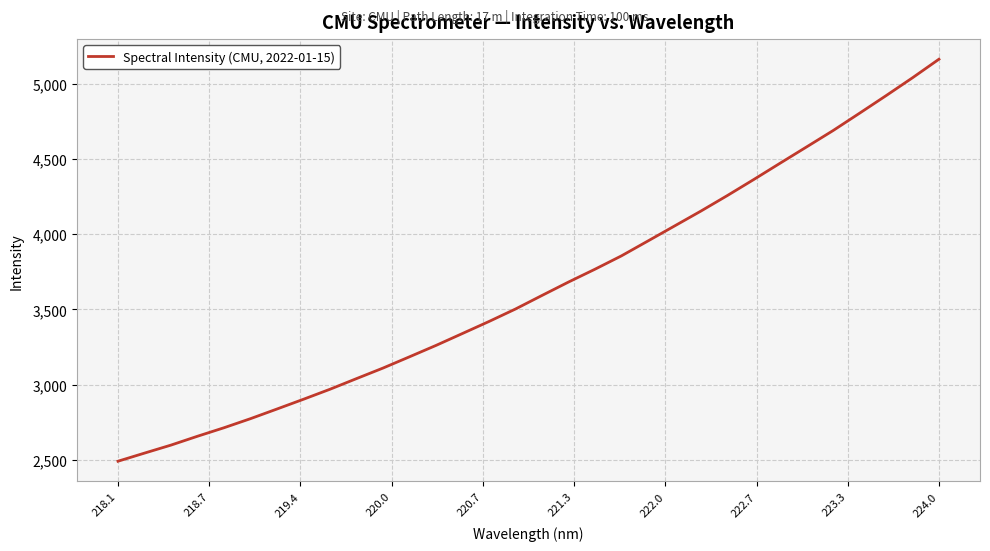

Does the chart display data point markers on the line(s)?

No